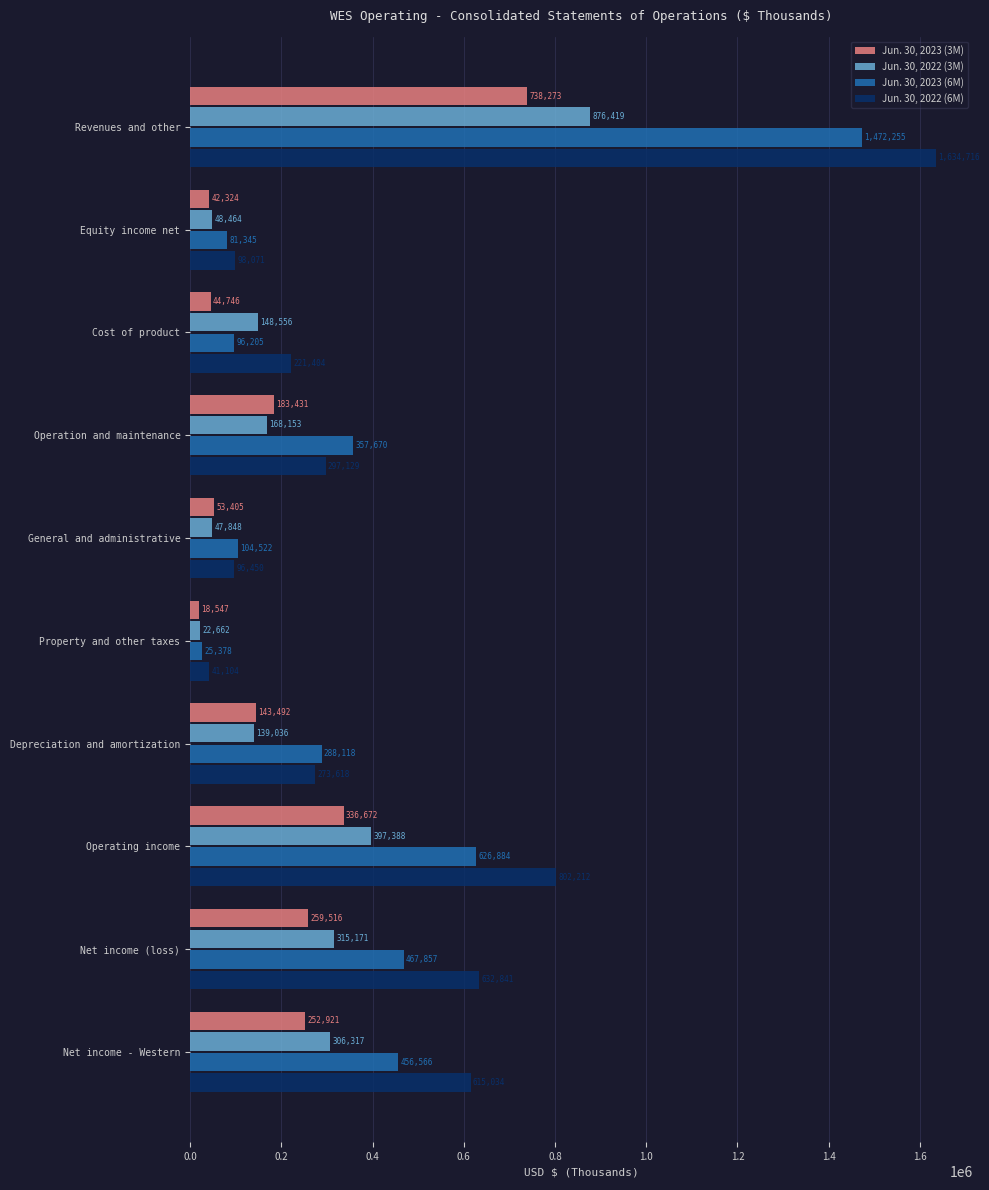

What is the difference between the maximum and minimum values in the Jun. 30, 2022 (3M) series?

853757